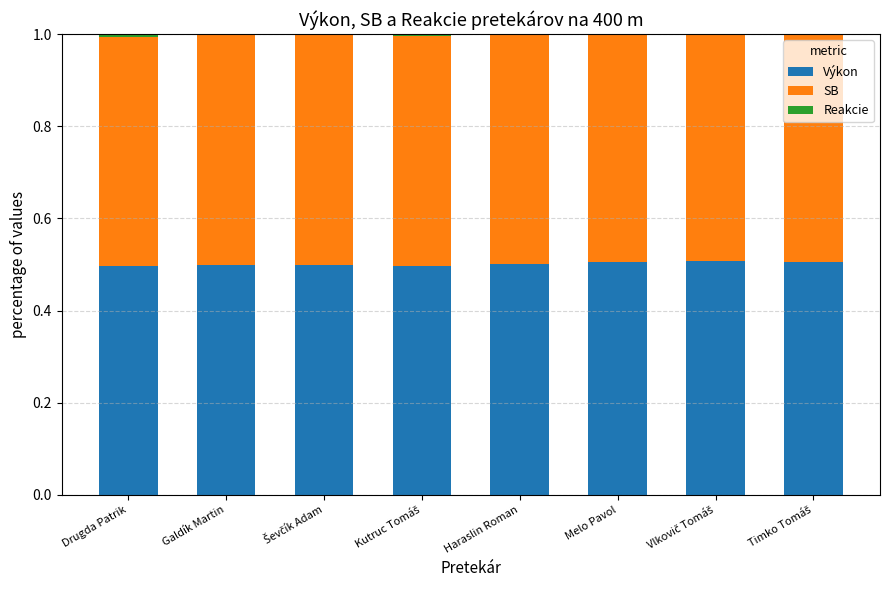

Is it true that Výkon equals 0.1 at Drugda Patrik?

False